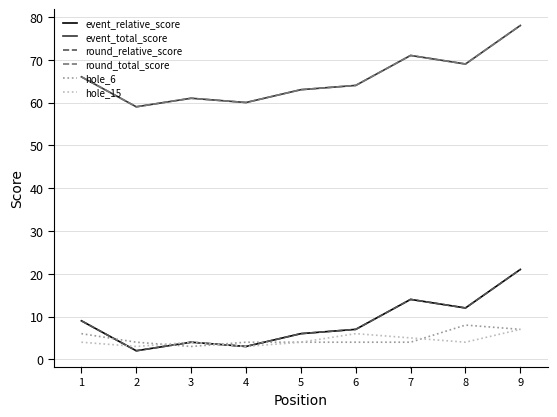

Which has a higher value, 2 or 4?

4